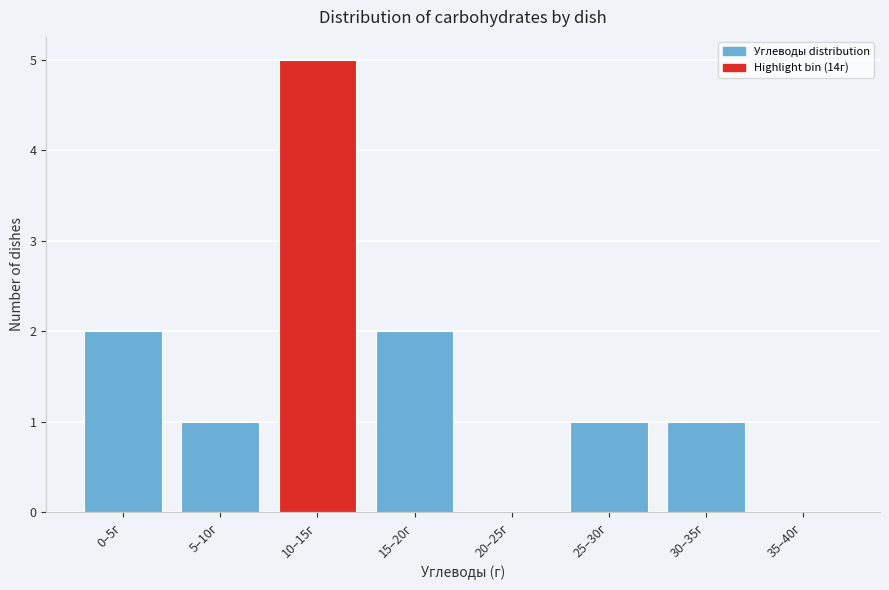

Reading left to right, what are all the values shown in this chart?

0–5г=2	5–10г=1	10–15г=5	15–20г=2	20–25г=0	25–30г=1	30–35г=1	35–40г=0